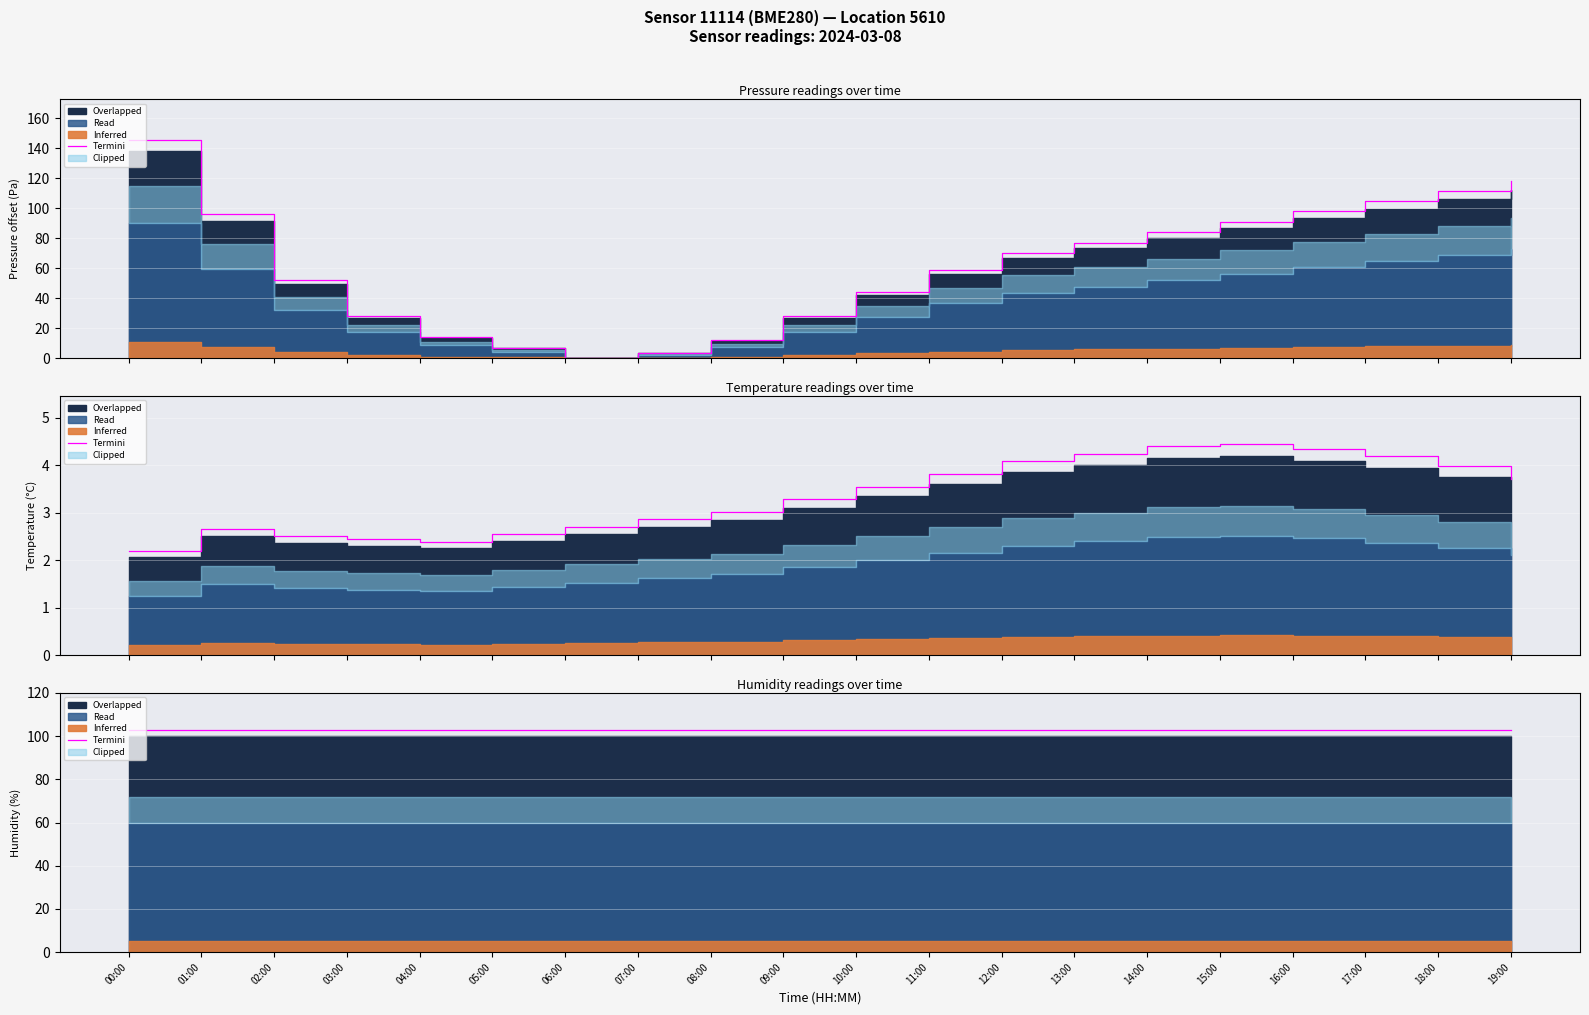

At which category is the sum across all series the highest?

00:00